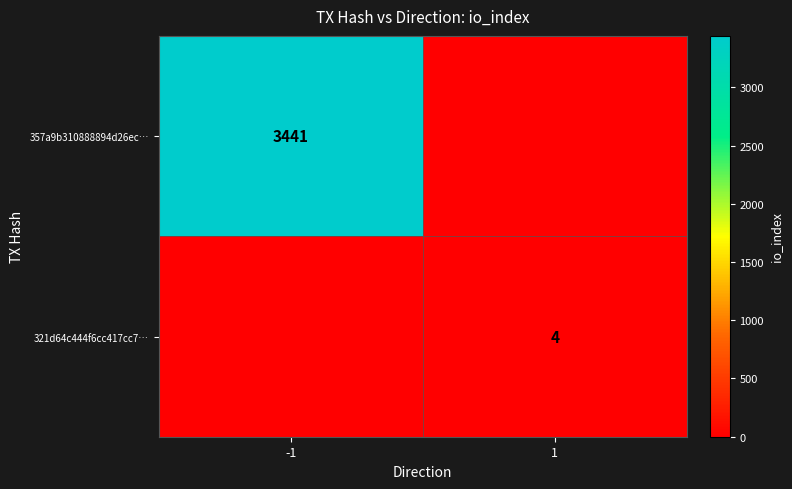

True or false: 321d64c444f6cc417cc7… has a value of 2 at 1.

False